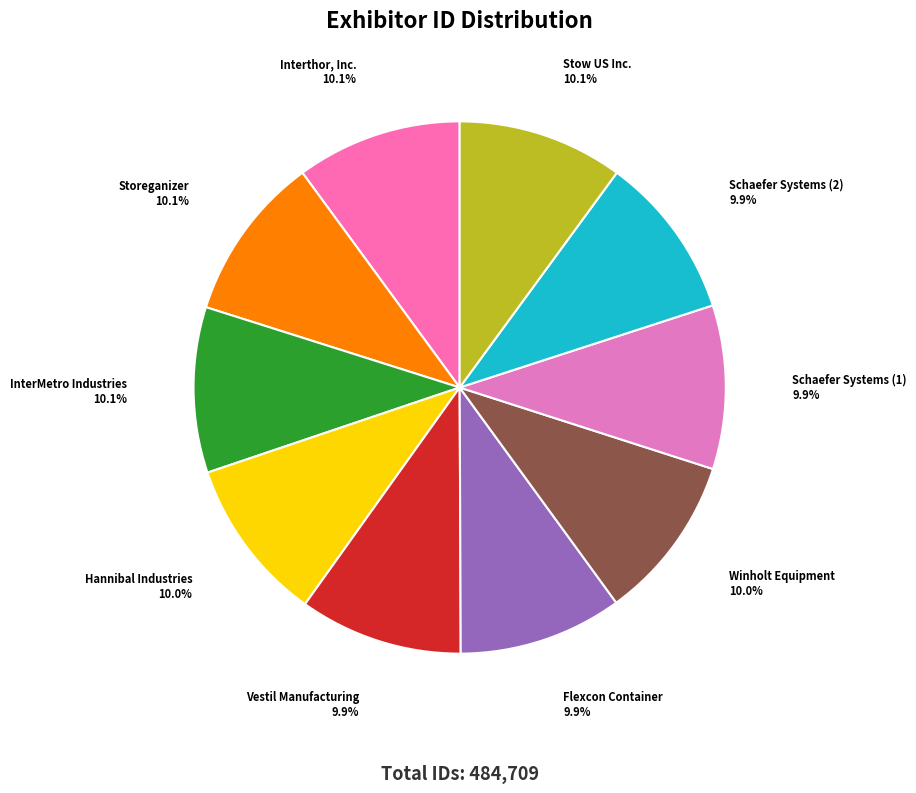

True or false: Schaefer Systems (1) accounts for 10% of the total.

True